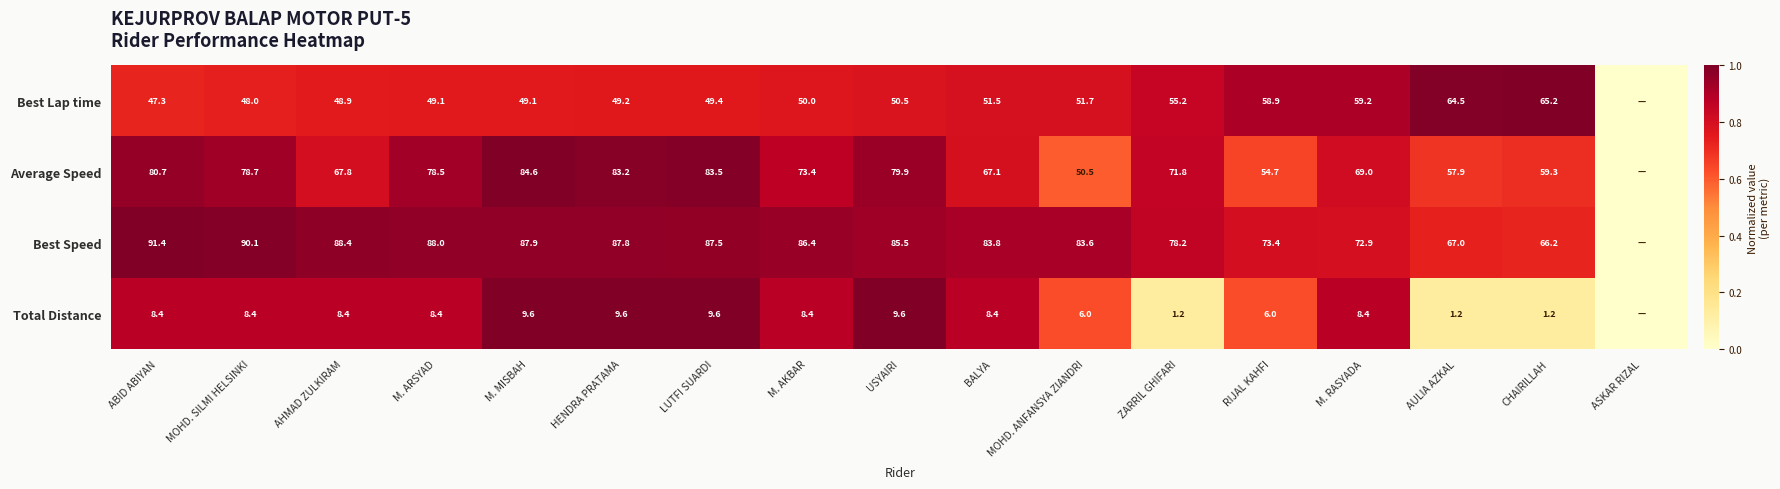

The Total Distance series shows 9.6 at HENDRA PRATAMA. True or false?

True